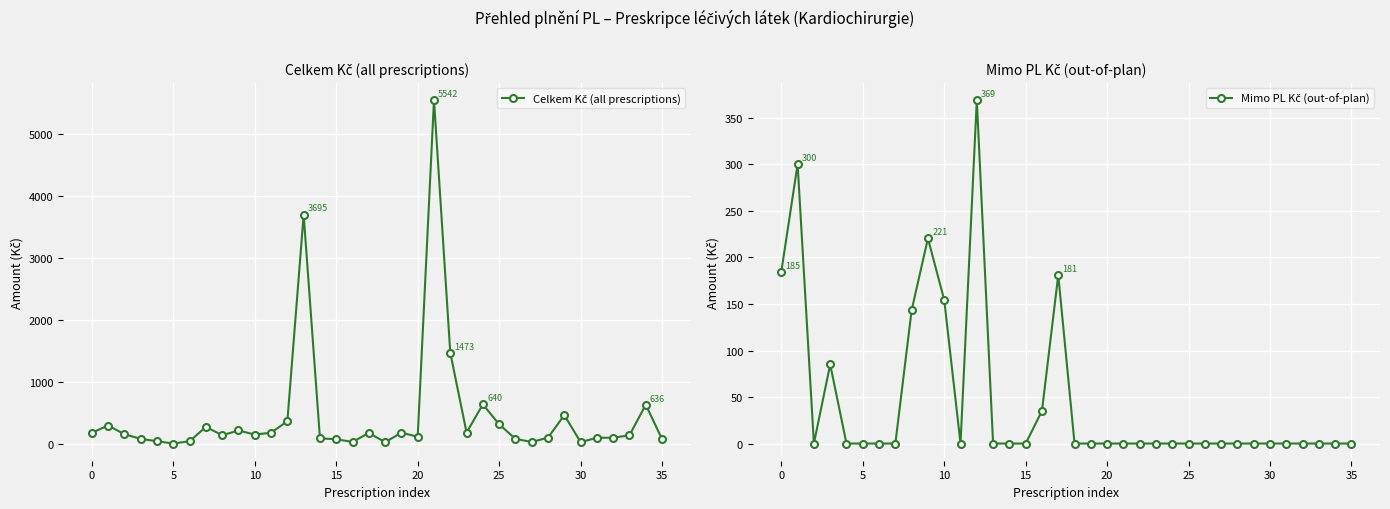

Which series has the largest total across all categories?

Celkem Kč (all prescriptions)